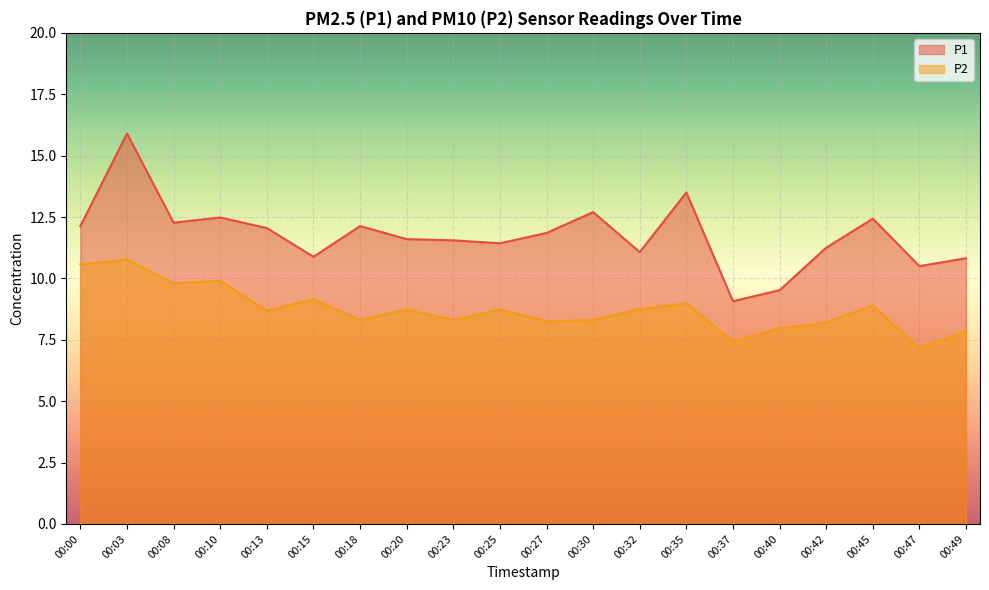

List the series in order of their peak value, highest first.

P1, P2